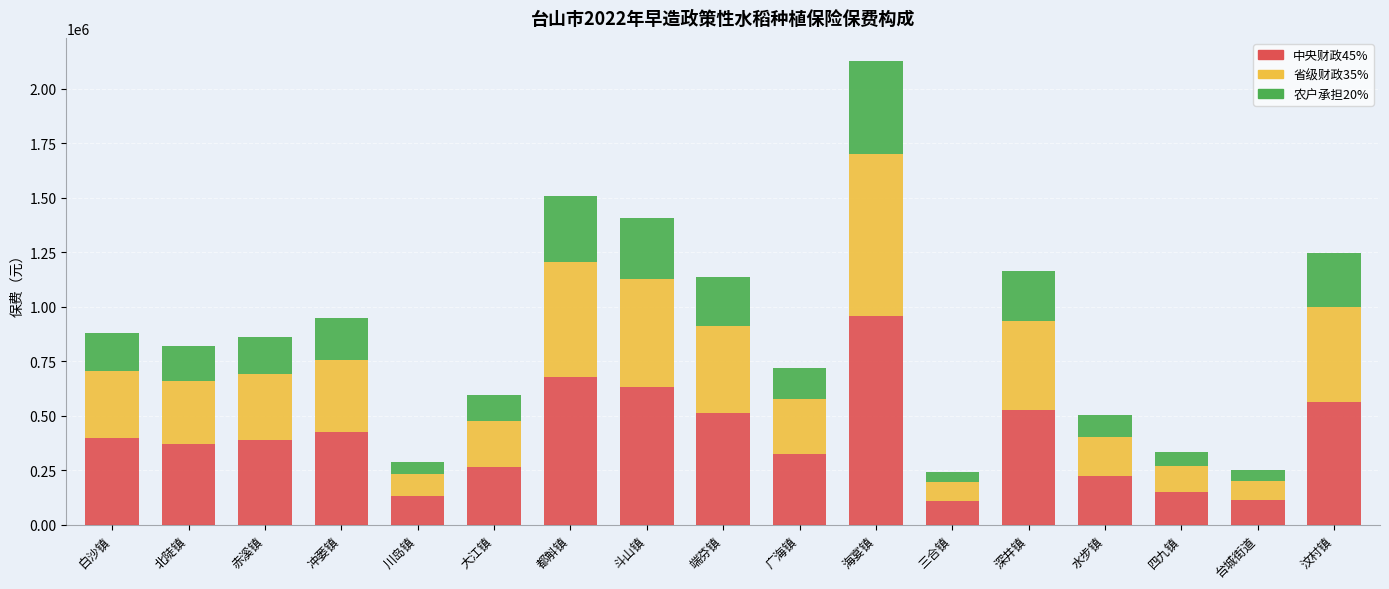

What is the difference between the second highest and second lowest values in the 中央财政45% series?

564759.0